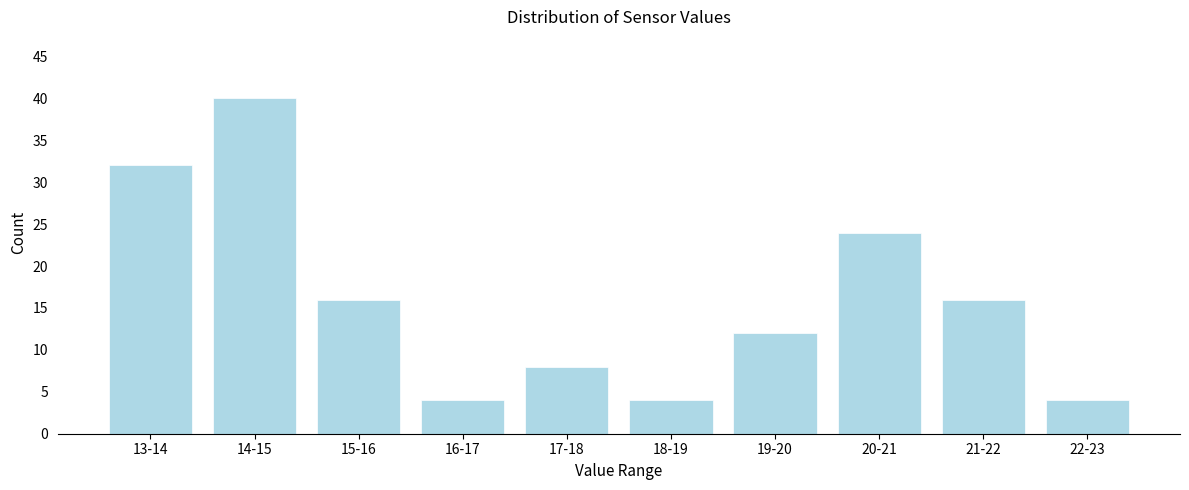

Reading left to right, transcribe all the data shown in this chart.

13-14=32	14-15=40	15-16=16	16-17=4	17-18=8	18-19=4	19-20=12	20-21=24	21-22=16	22-23=4